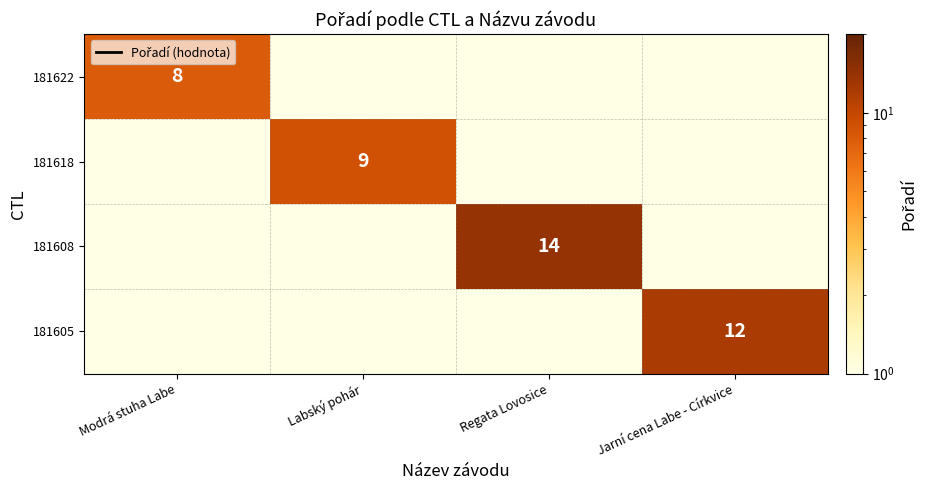

The 181608 series shows 0.0 at Modrá stuha Labe. True or false?

True